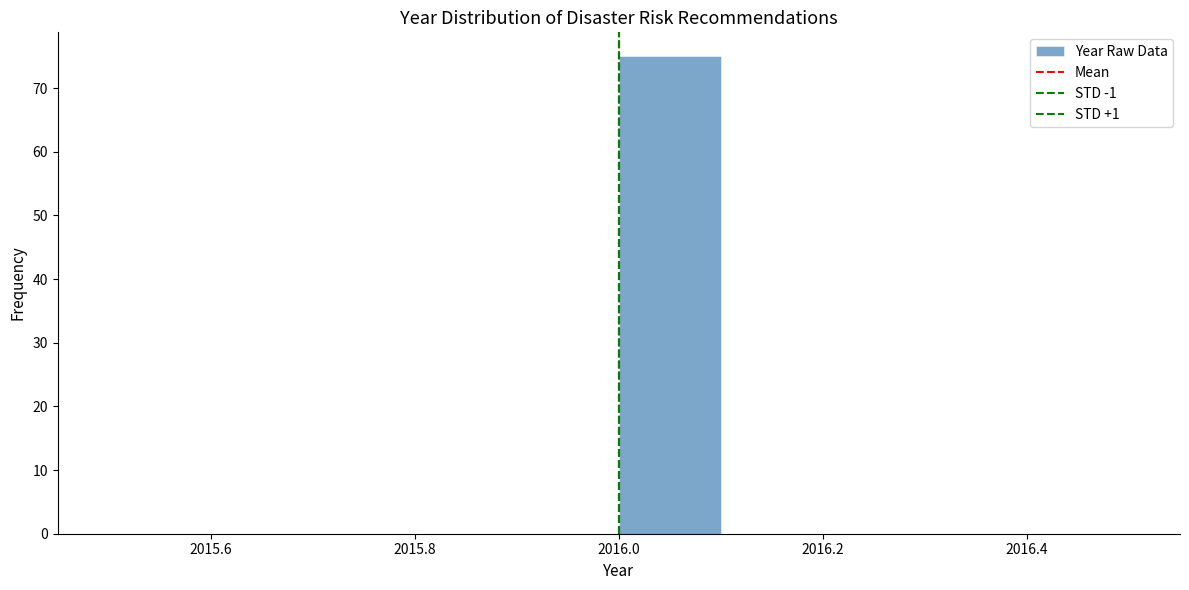

Reading left to right, list every bar in this chart as the range it spans on the x-axis followed by its height. The values are not printed on the chart, so give them approximately, as read against the axis.

2015.5 to 2015.6: 0
2015.6 to 2015.7: 0
2015.7 to 2015.8: 0
2015.8 to 2015.9: 0
2015.9 to 2016.0: 0
2016.0 to 2016.1: 75
2016.1 to 2016.2: 0
2016.2 to 2016.3: 0
2016.3 to 2016.4: 0
2016.4 to 2016.5: 0